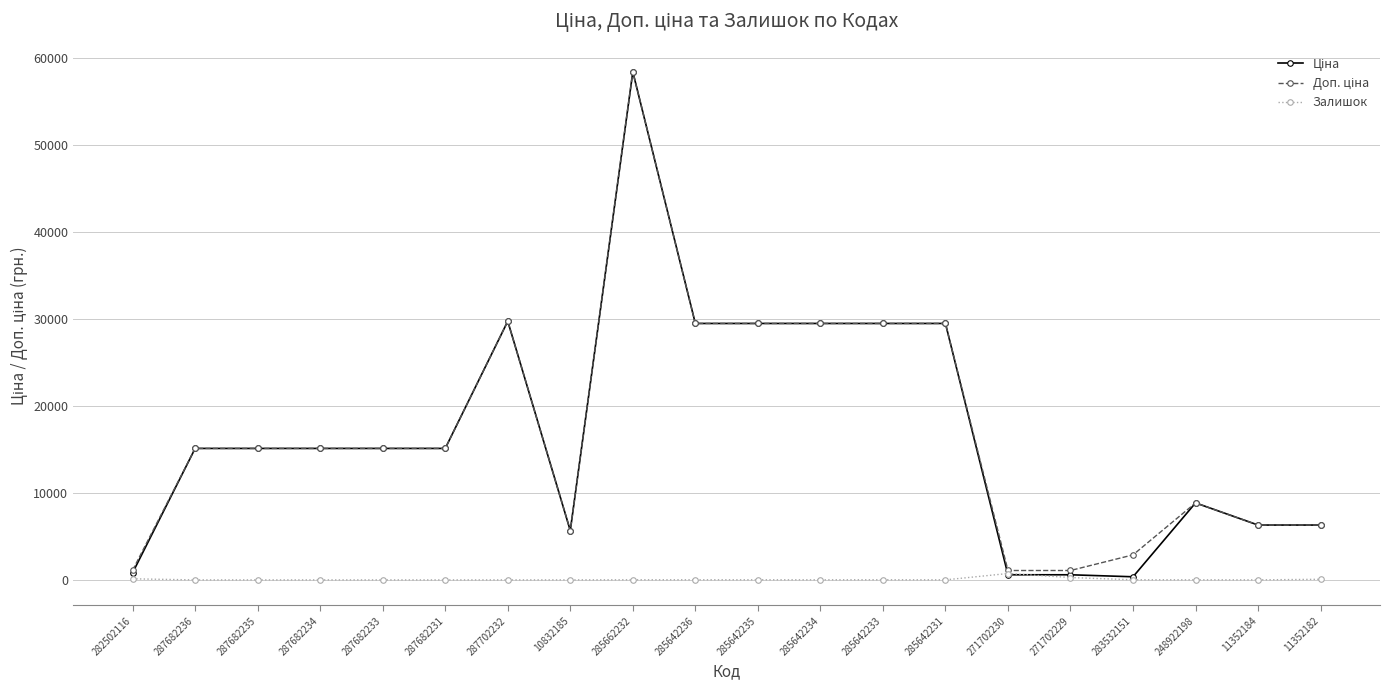

The Залишок series shows 0.0 at 287682231. True or false?

True